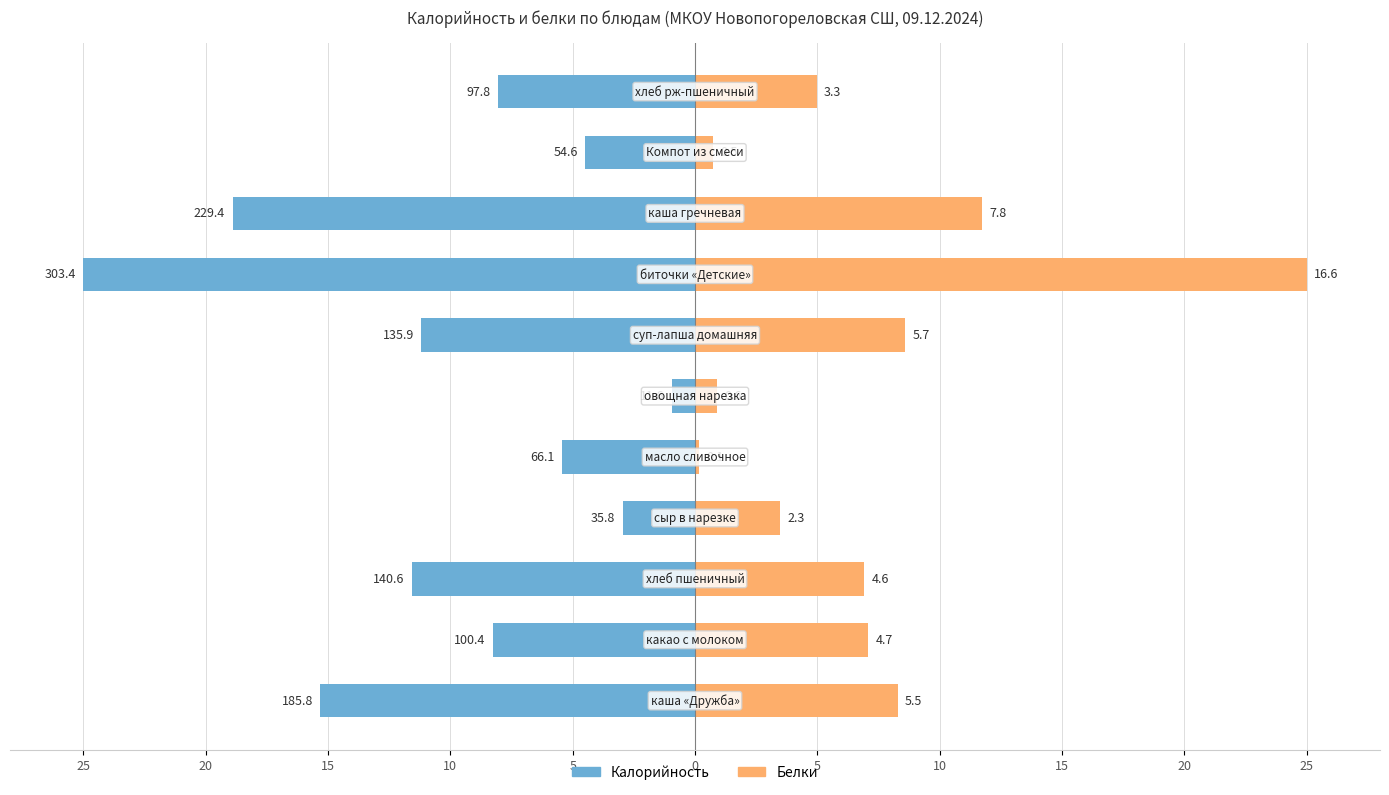

Reading left to right, list all the values displayed in this chart.

Калорийность: 25=-15.3	20=-8.3	15=-11.6	10=-2.9	5=-5.4	0=-1.0	5=-11.2	10=-25.0	15=-18.9	20=-4.5	25=-8.1
Белки: 25=8.3	20=7.1	15=6.9	10=3.5	5=0.2	0=0.9	5=8.6	10=25.0	15=11.7	20=0.8	25=5.0